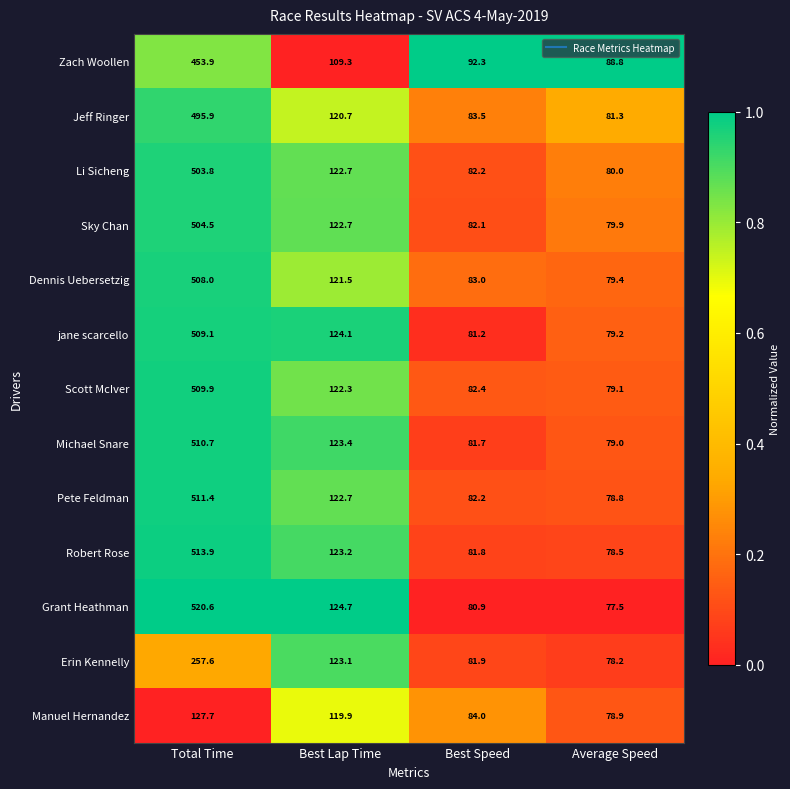

The value of Sky Chan at Best Lap Time is 83.5. True or false?

False